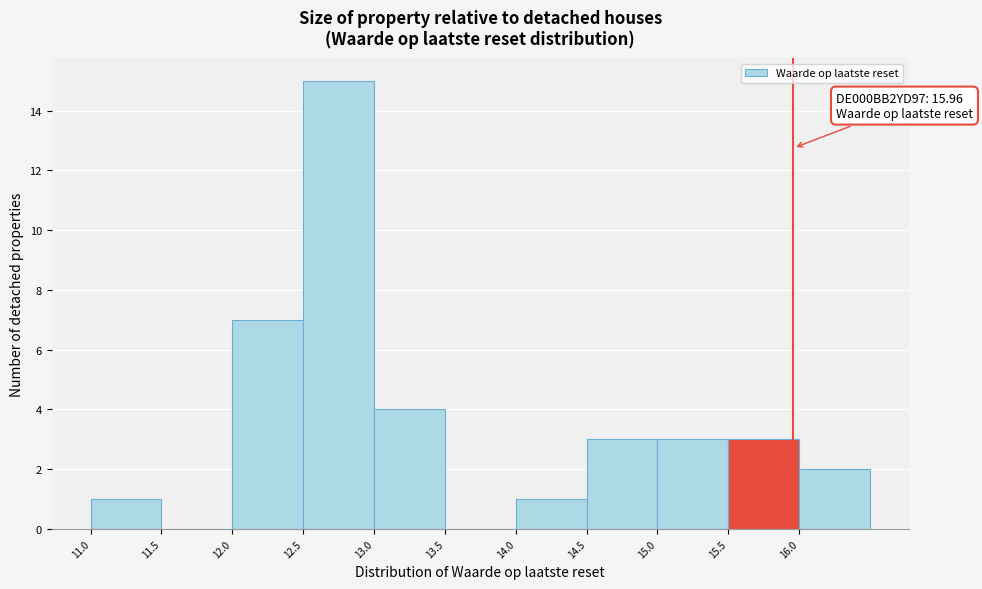

Which range on the x-axis has the tallest bar?

12.5 to 13.0